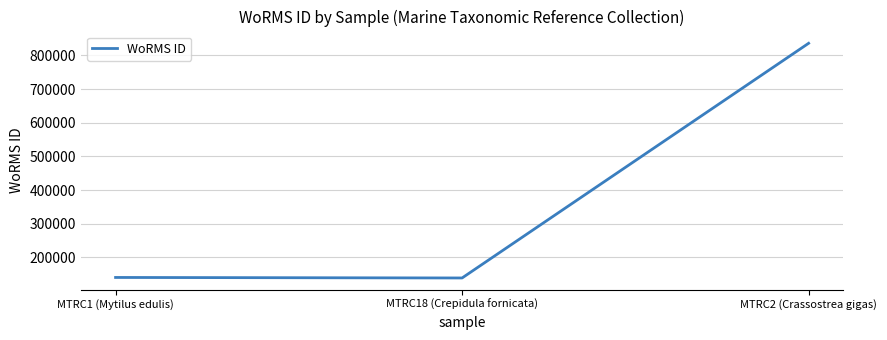

How many lines are shown in the chart?

1